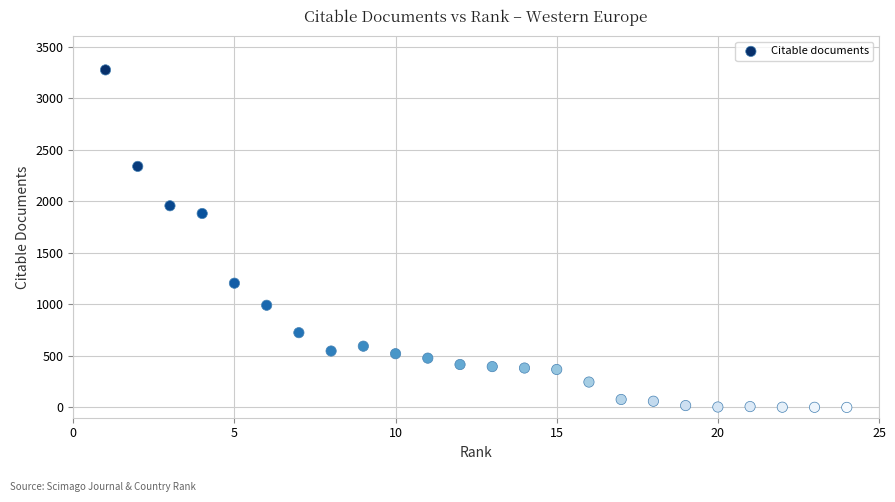

What Y value in the scatter plot is closest to 1637?

1881